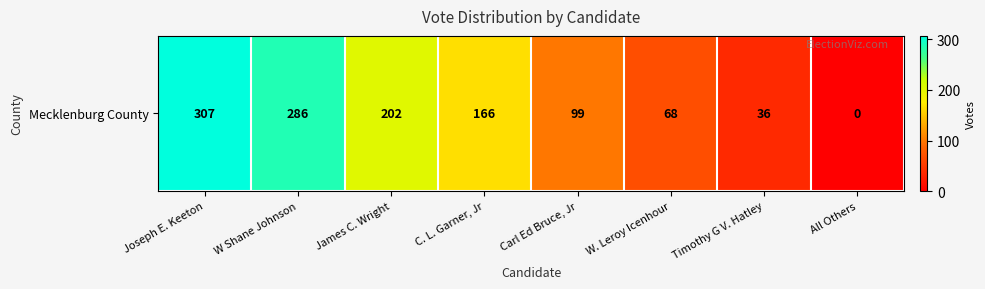

Reading left to right, list all the values displayed in this chart.

Joseph E. Keeton=307	W Shane Johnson=286	James C. Wright=202	C. L. Garner, Jr=166	Carl Ed Bruce, Jr=99	W. Leroy Icenhour=68	Timothy G V. Hatley=36	All Others=0